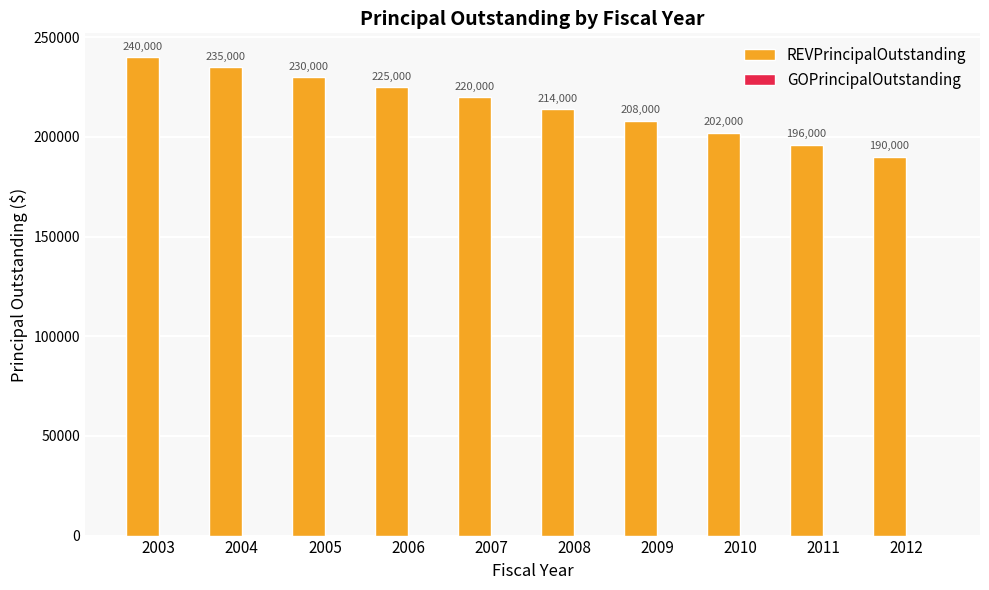

What is the change in value from 2003 to 2008?

-26000